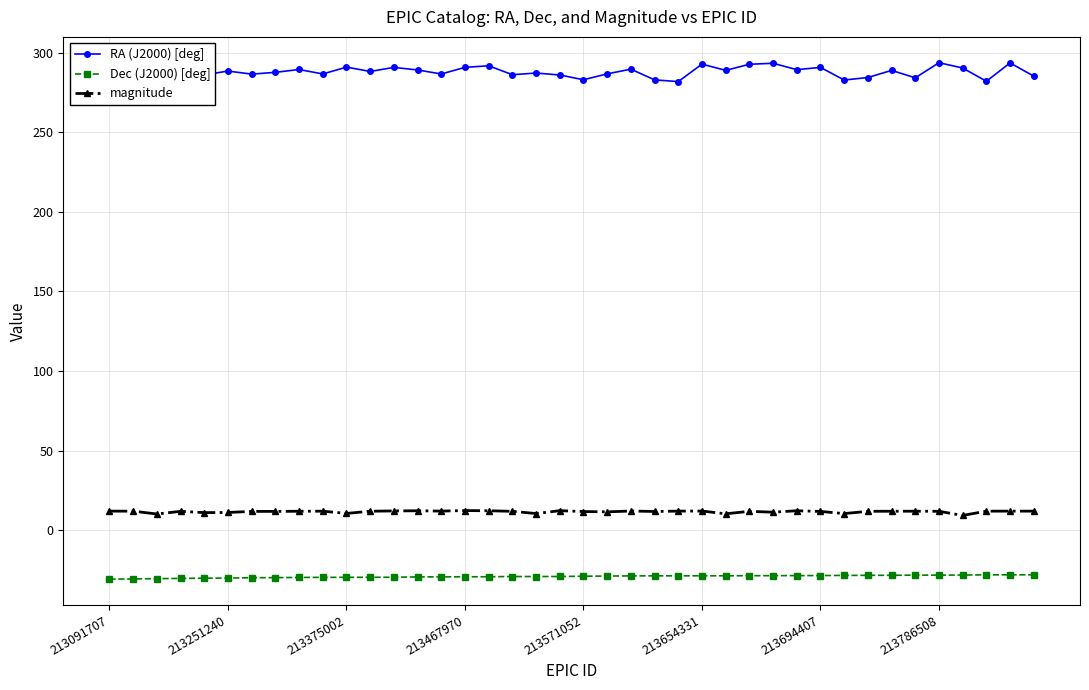

Rank the series by their maximum value, from highest to lowest.

RA (J2000) [deg], magnitude, Dec (J2000) [deg]